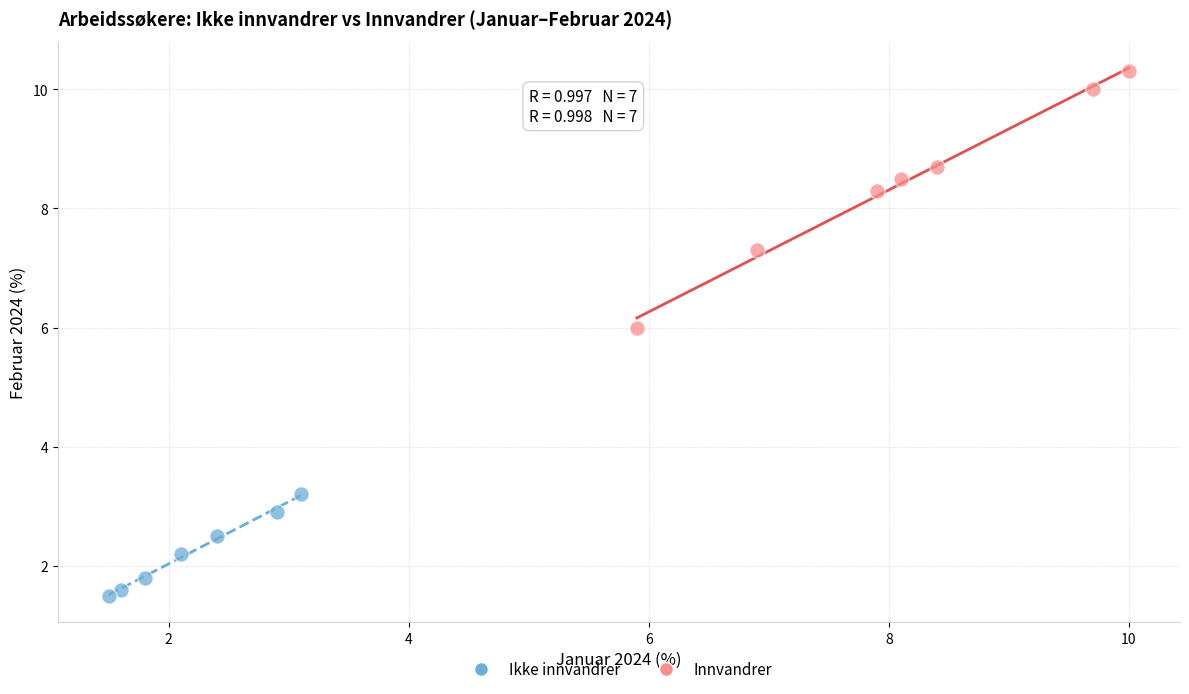

Which series reaches the minimum Y coordinate?

Ikke innvandrer